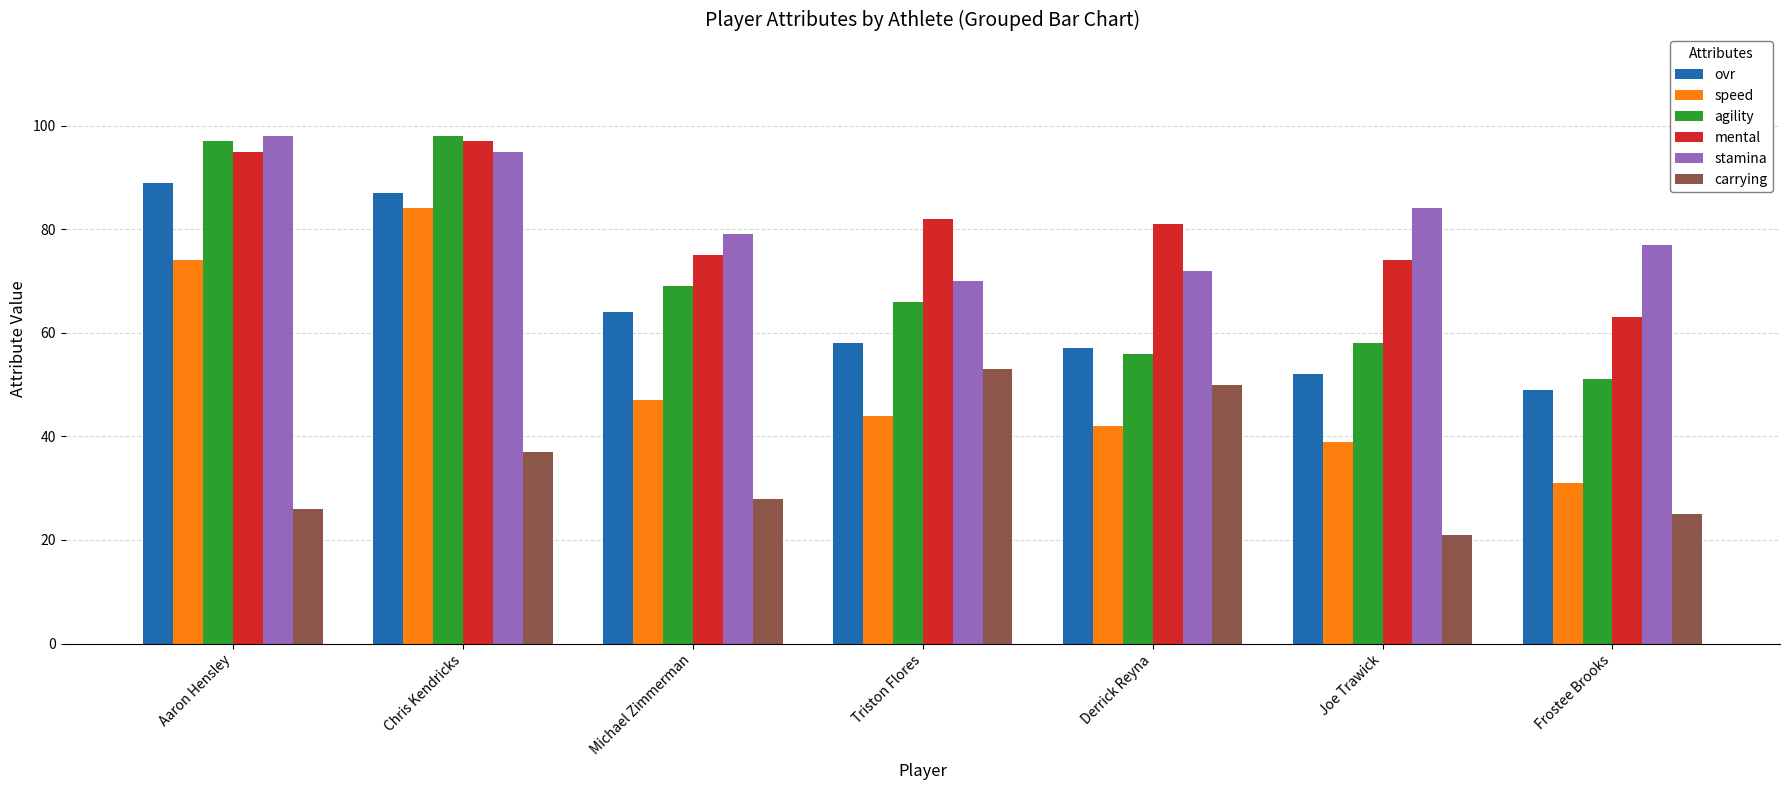

Reading left to right, list all the values displayed in this chart.

ovr: 89	87	64	58	57	52	49
speed: 74	84	47	44	42	39	31
agility: 97	98	69	66	56	58	51
mental: 95	97	75	82	81	74	63
stamina: 98	95	79	70	72	84	77
carrying: 26	37	28	53	50	21	25